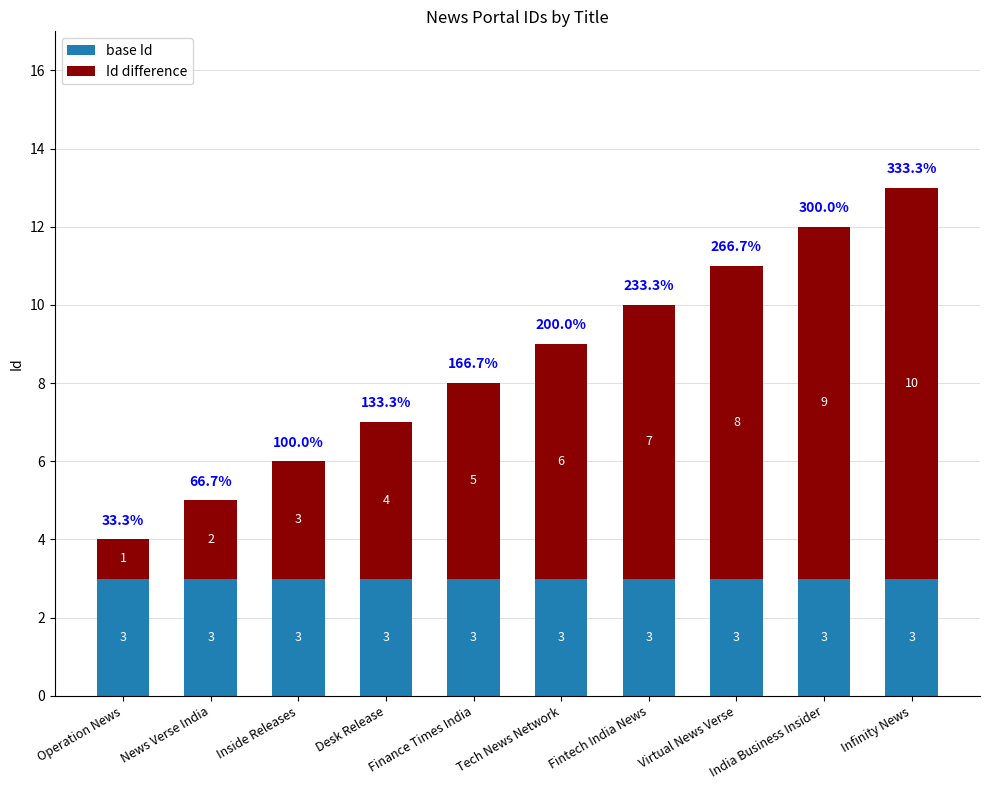

What are all the series names shown in the legend?

base Id, Id difference